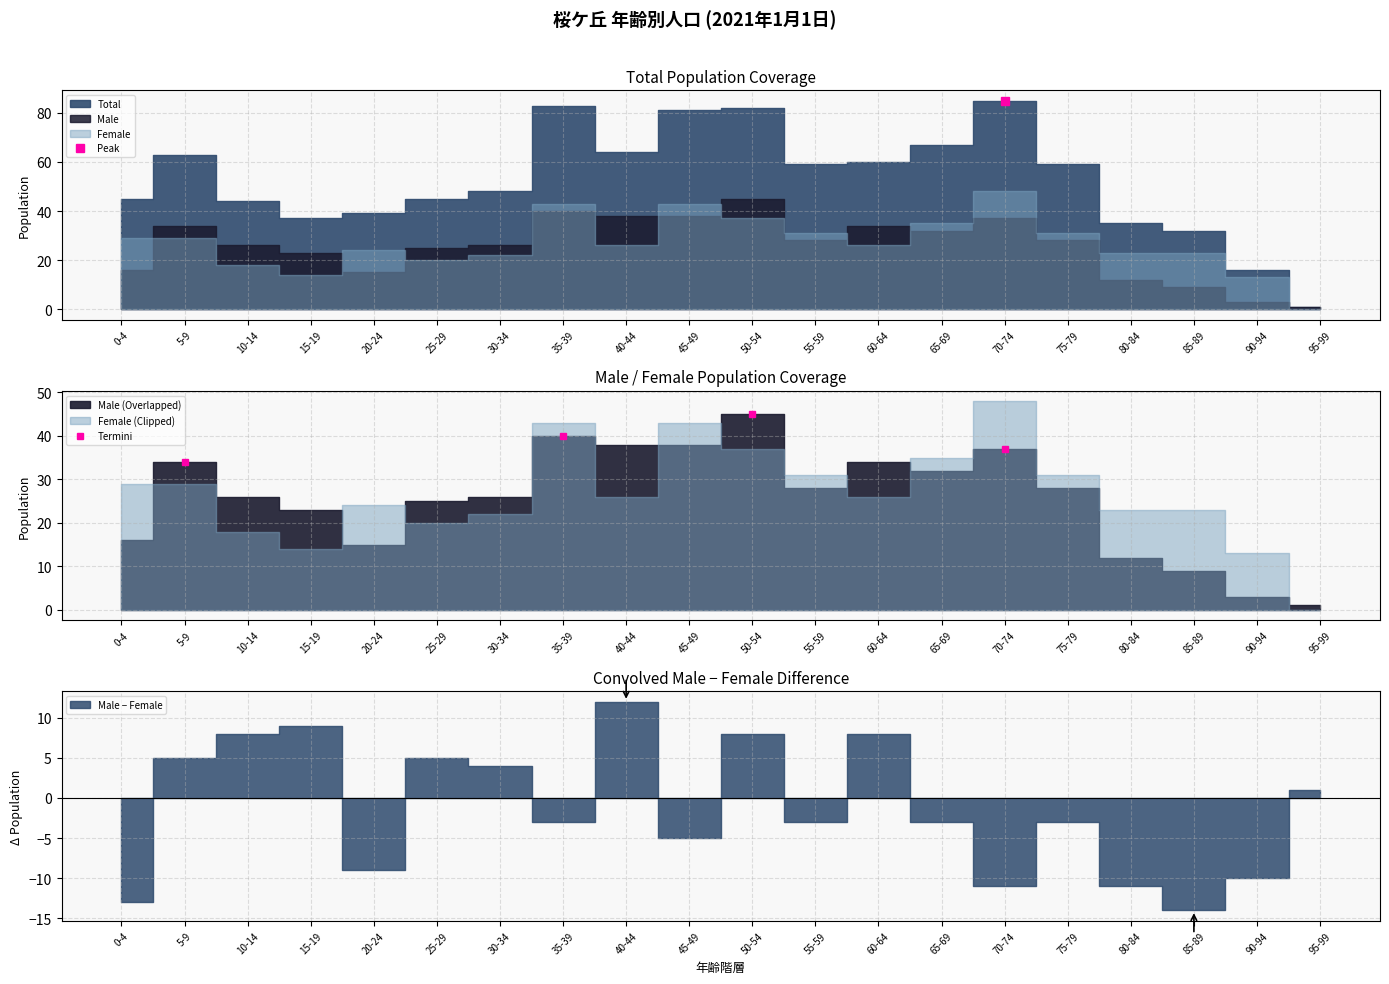

Which category has the lowest value in the Termini series?

5-9